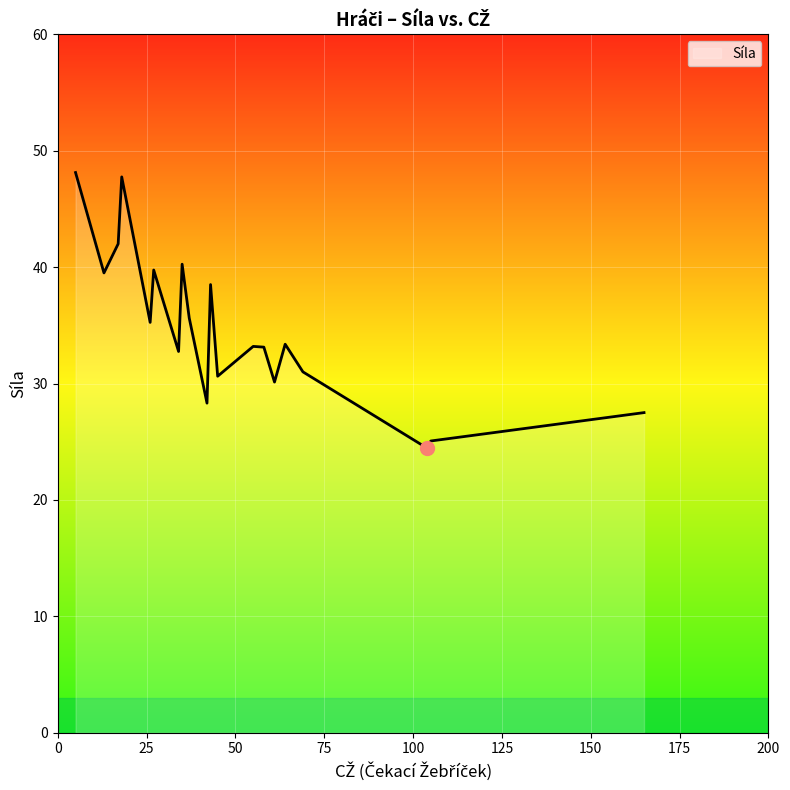

What is the maximum value shown in the chart?

48.1